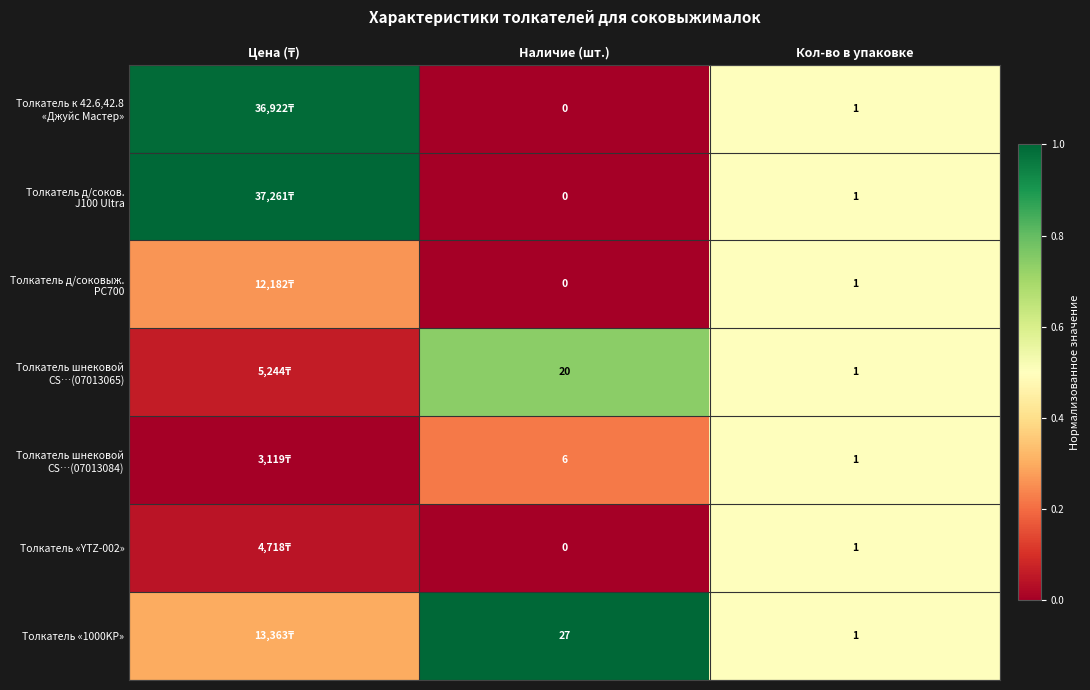

At how many categories does at least one series exceed 0?

3